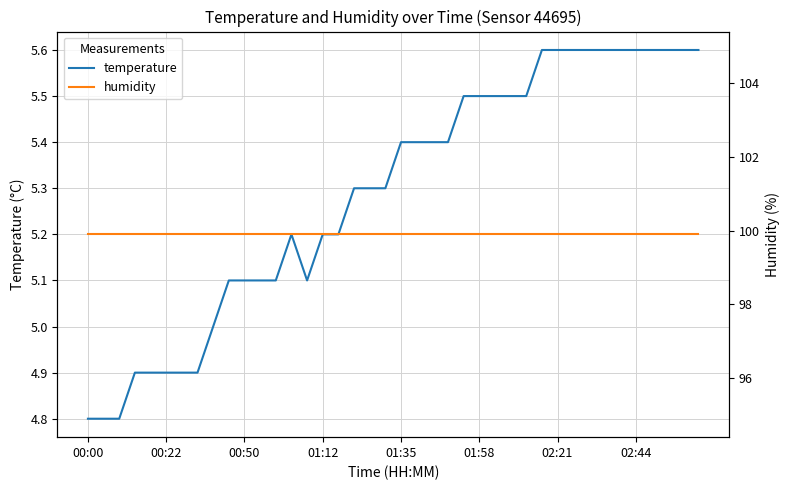

The value of temperature at 19 is 5.3. True or false?

True